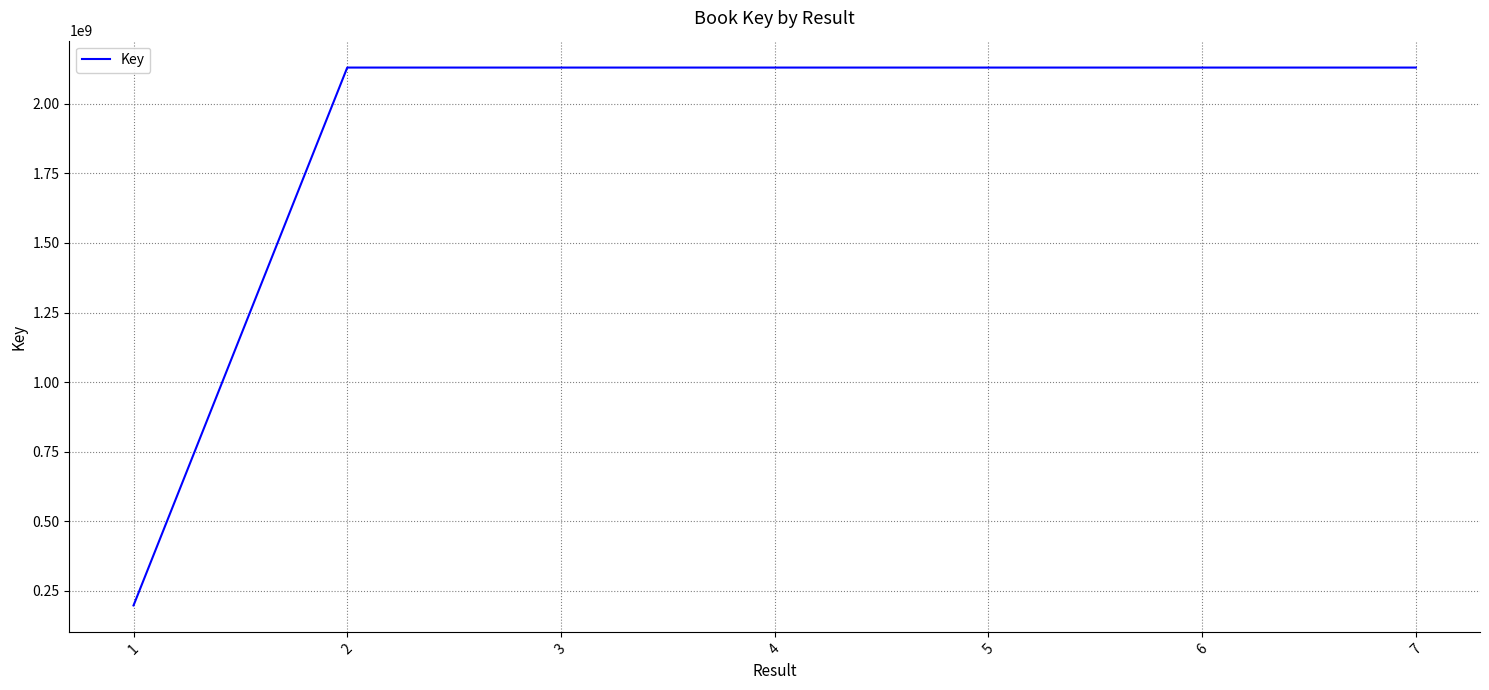

The chart shows a value of 3174074676 at 7. True or false?

False